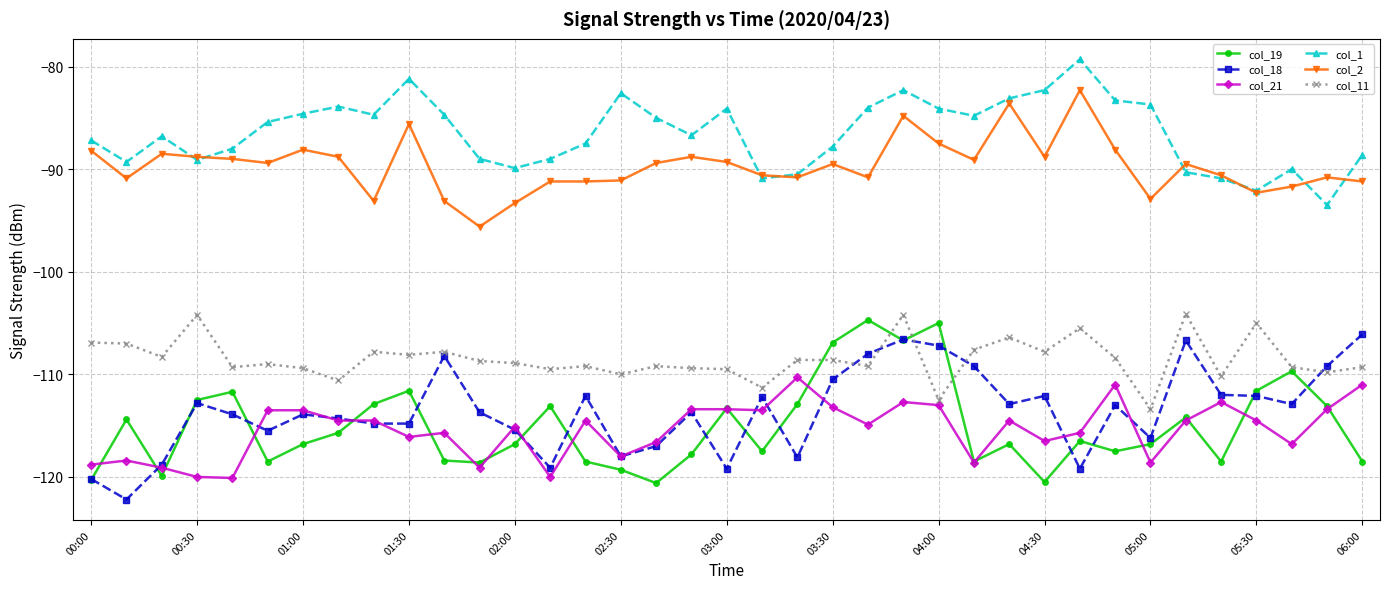

What is the lowest value of the col_11 series?

-113.4